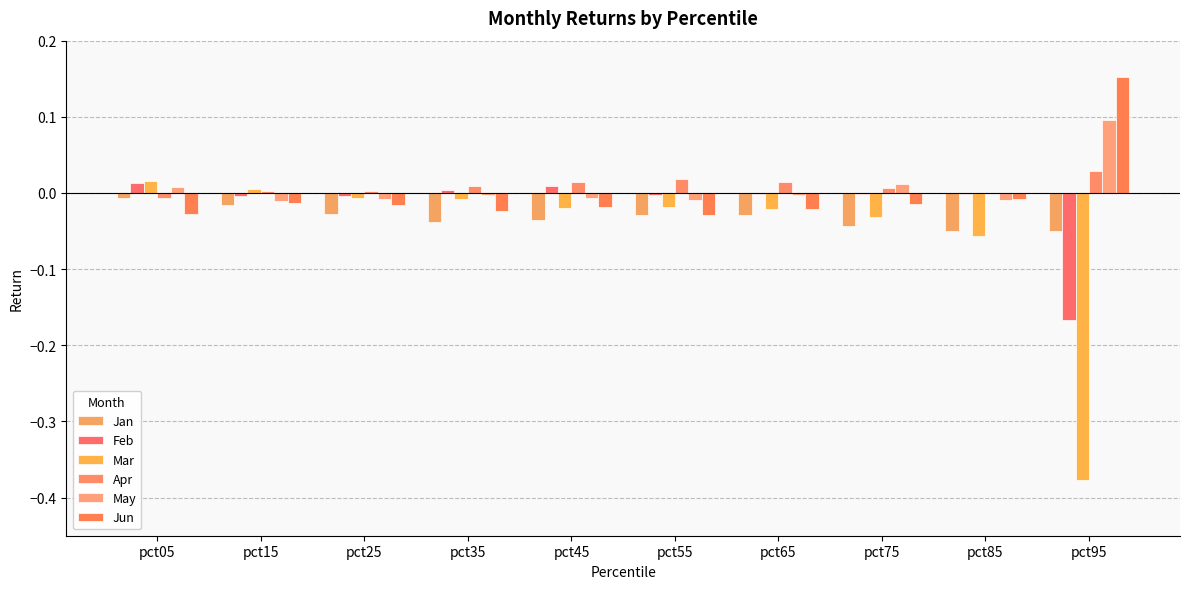

How many values in the Jun series exceed 0?

1